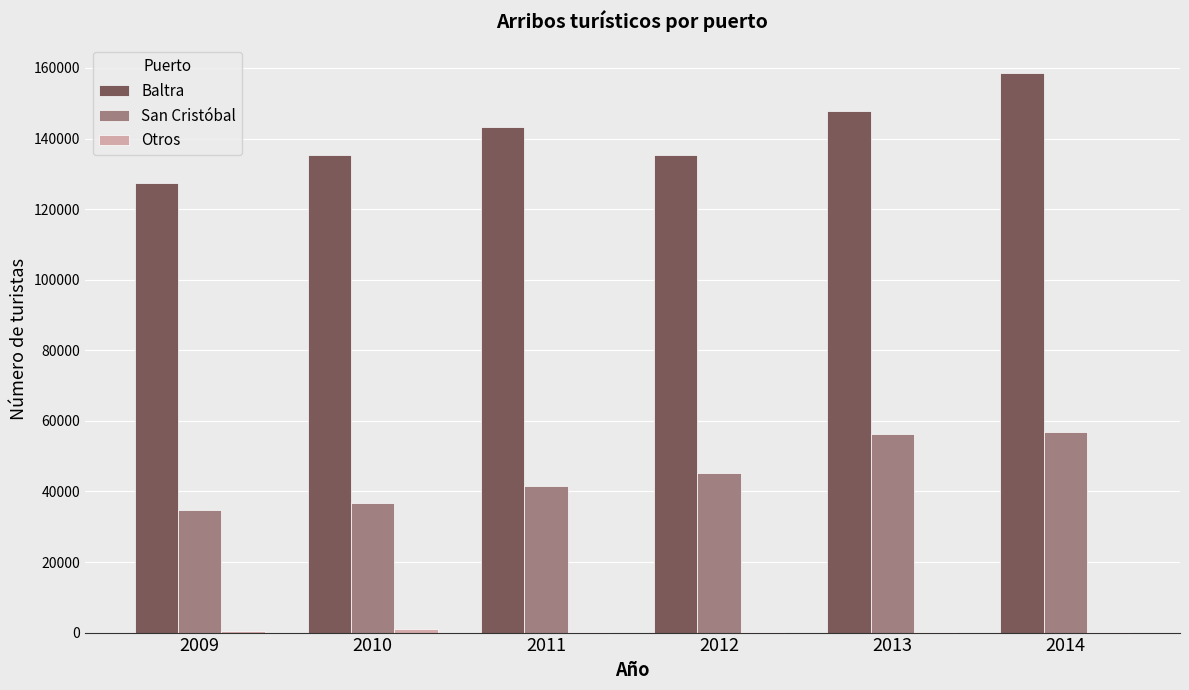

Does the chart contain stacked bars?

No